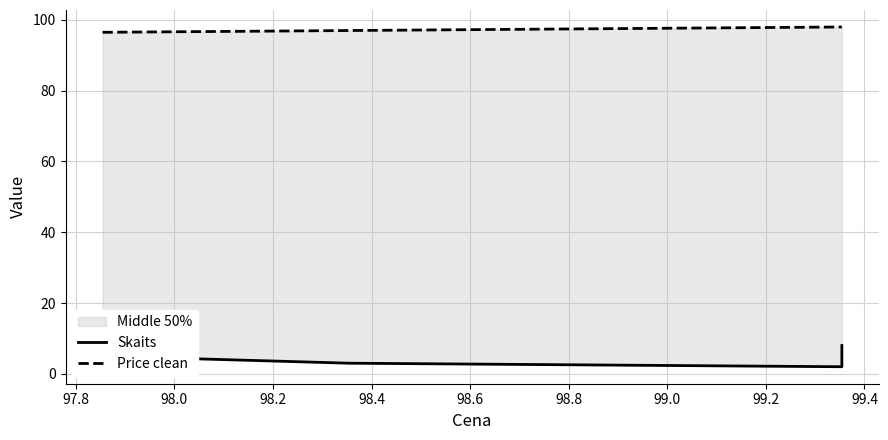

The value of Skaits at 97.8 is 3.0. True or false?

True